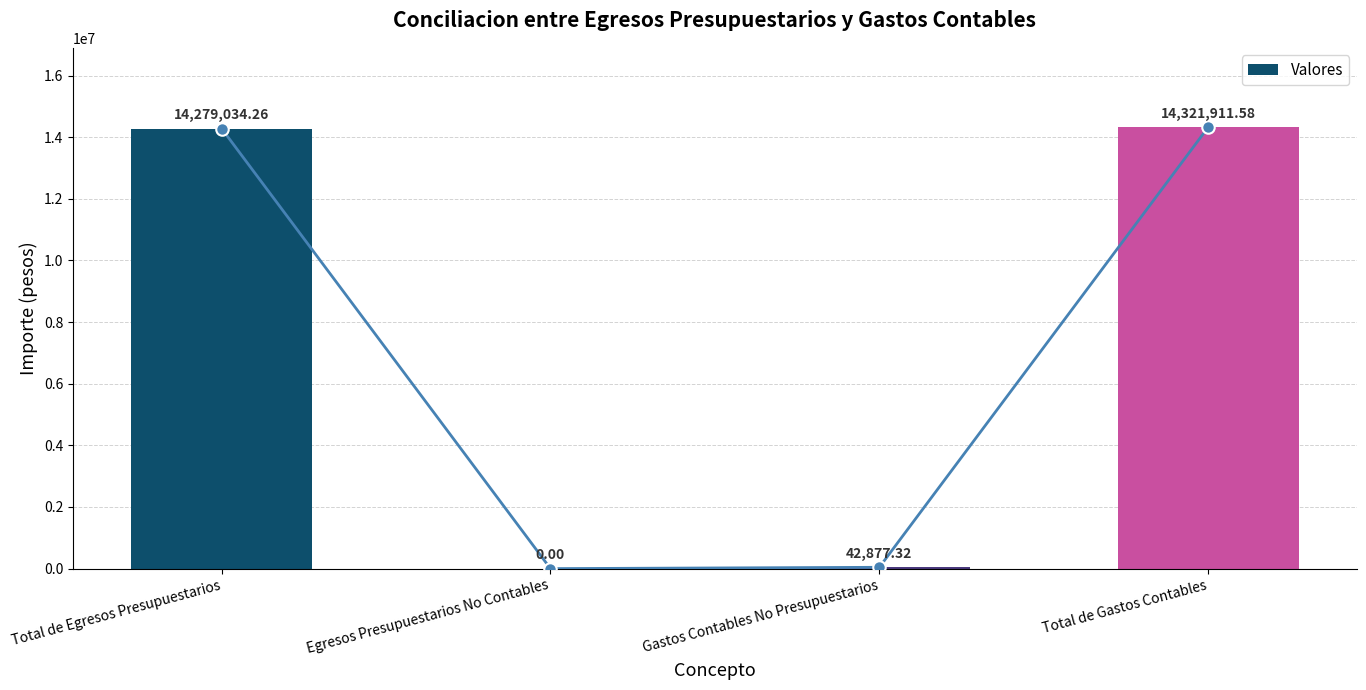

Is it true that the value at Total de Egresos Presupuestarios is 14279034.3?

True